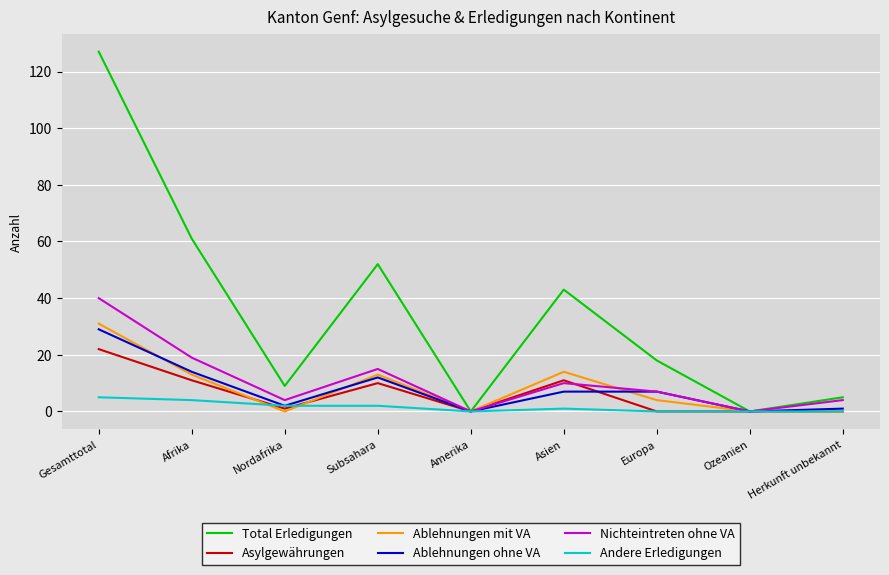

True or false: Asylgewährungen has a value of 33 at Gesamttotal.

False